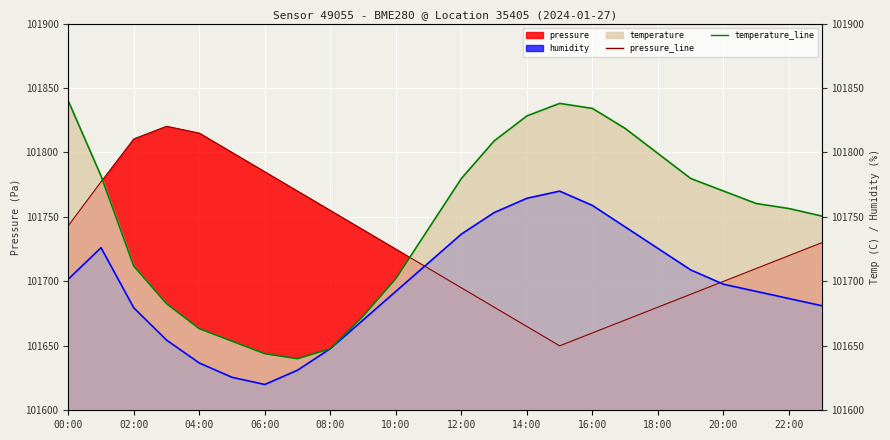

Which series ends up on top after the final intersection of humidity_line and temperature_line?

temperature_line